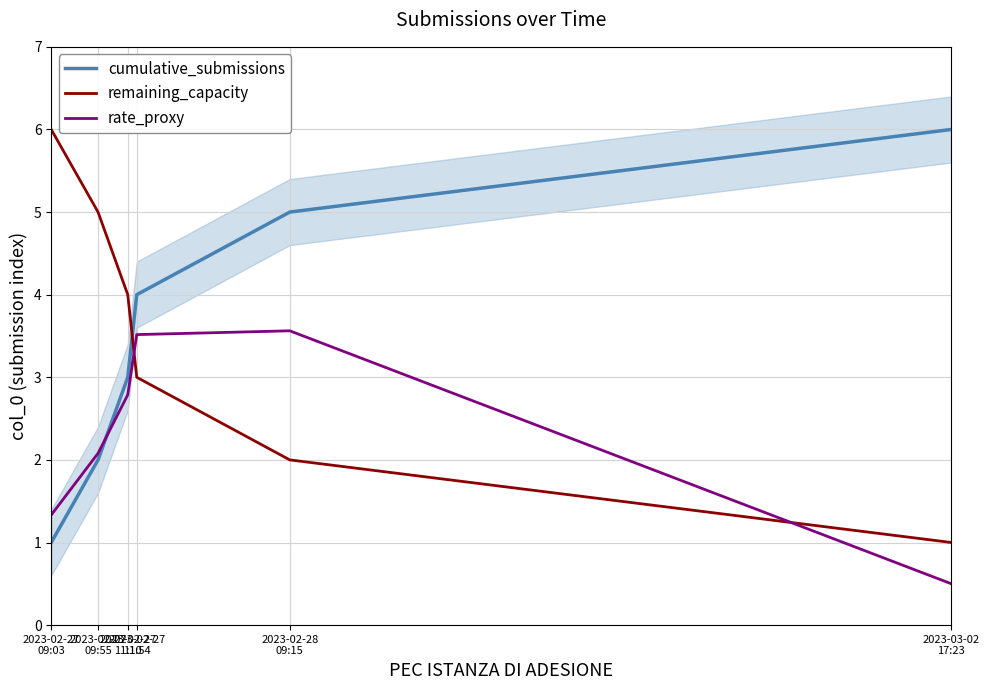

Between 2023-02-27
09:55 and 2023-02-28
09:15, which series saw the biggest shift?

cumulative_submissions